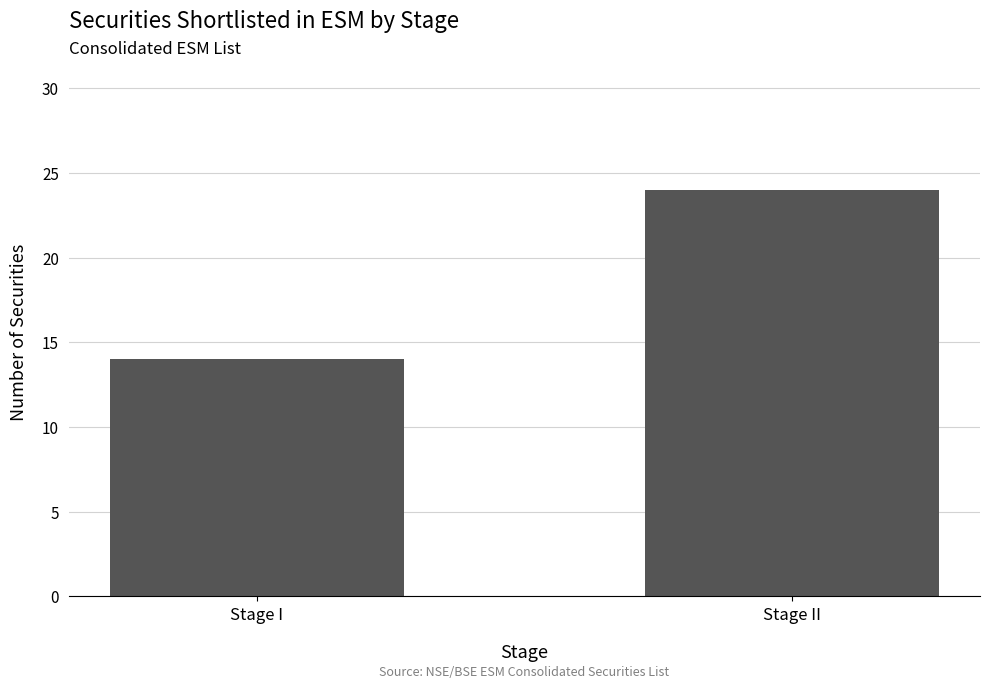

How many series are shown in this chart?

1